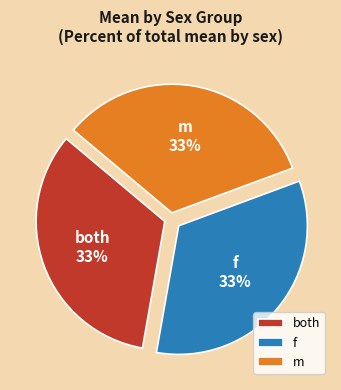

True or false: f accounts for 33% of the total.

True